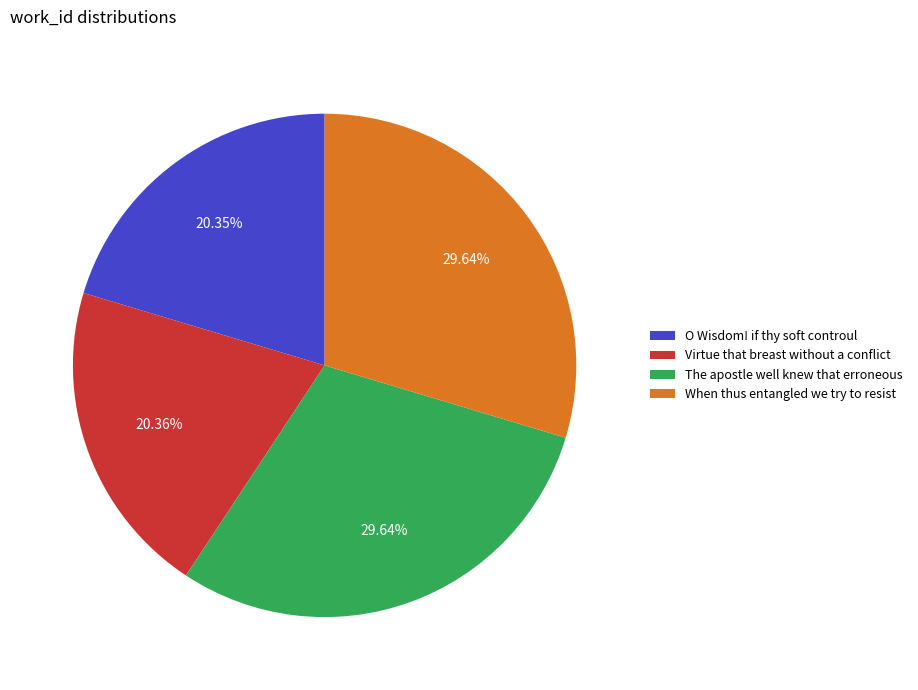

How many slices are in this pie chart?

4